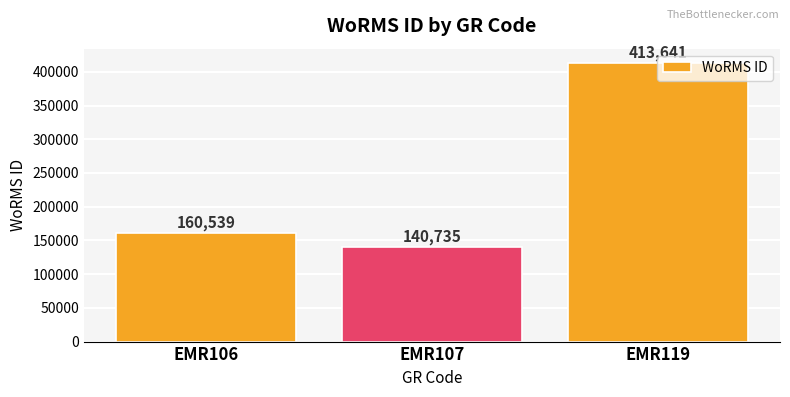

Which label corresponds to the smallest value in the chart?

EMR107